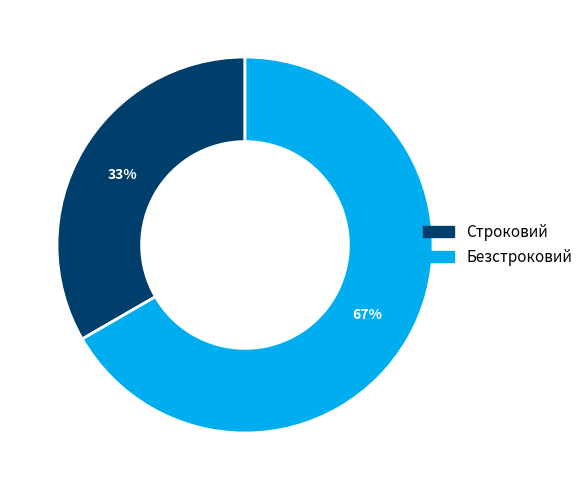

How many segments does this pie chart have?

2